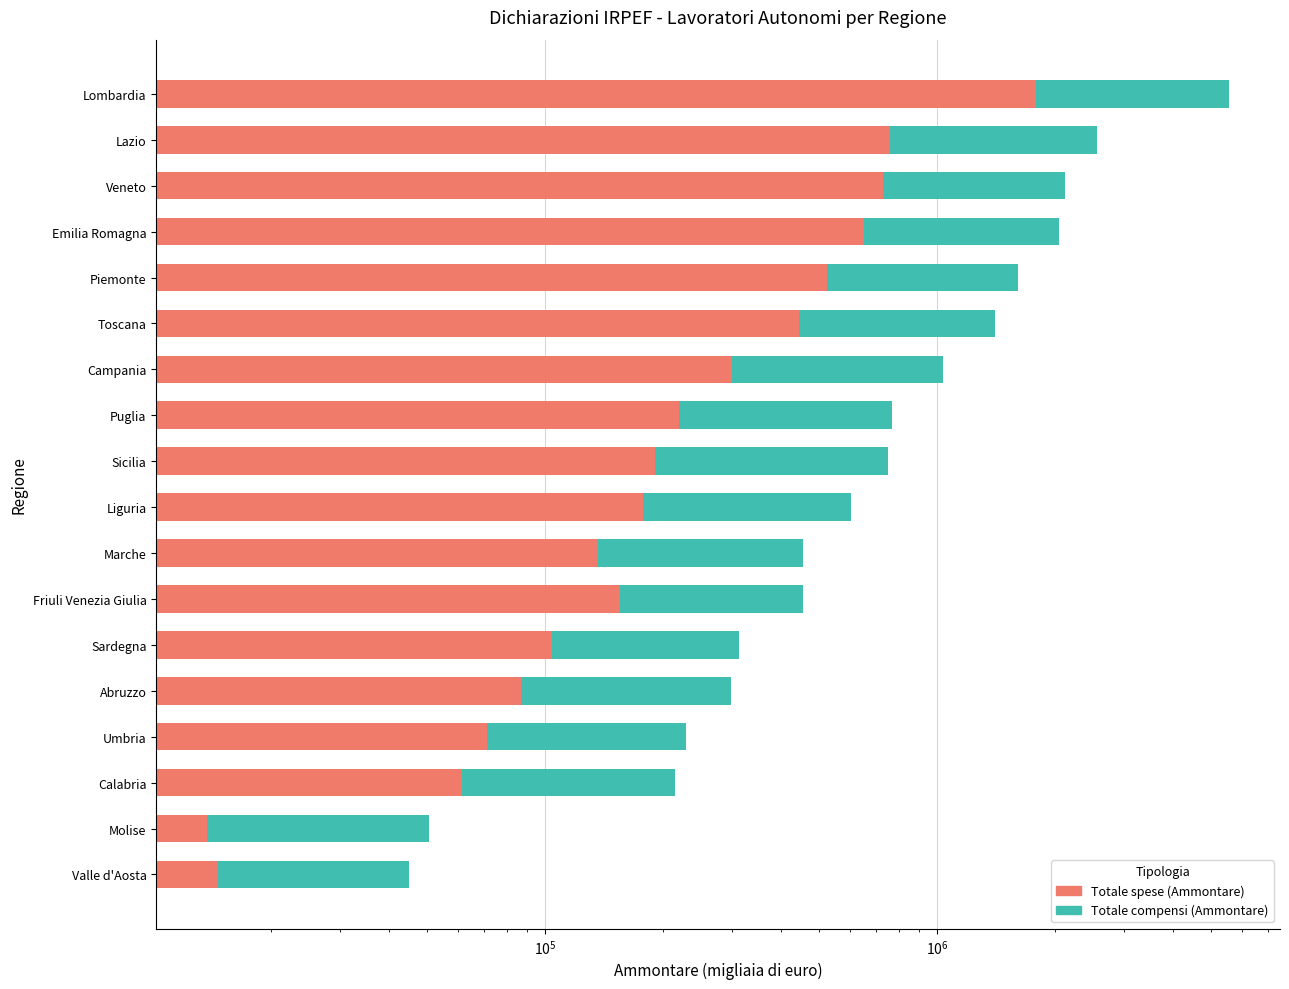

How many values in the Totale spese (Ammontare) series exceed 191051?

8